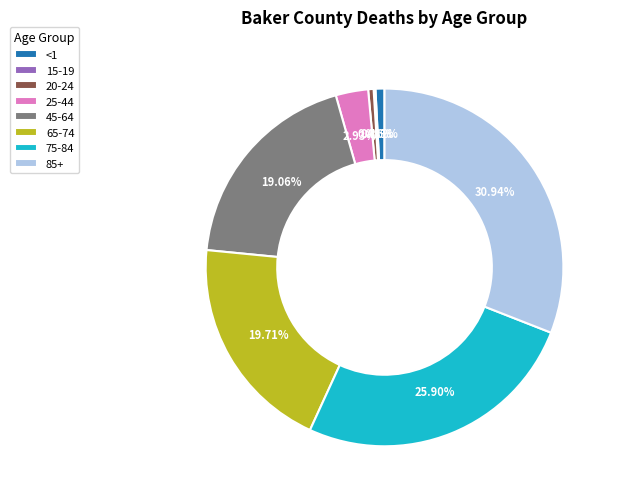

What percentage is the 75-84 slice, to the nearest percent?

26%